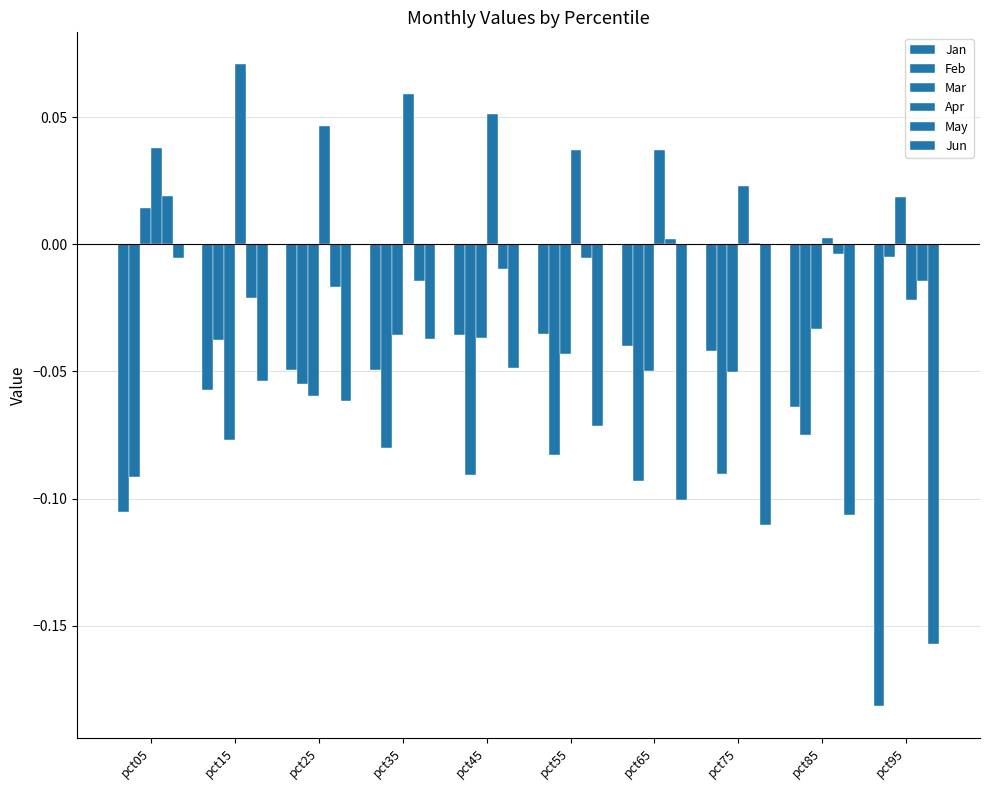

Does the chart contain stacked bars?

No